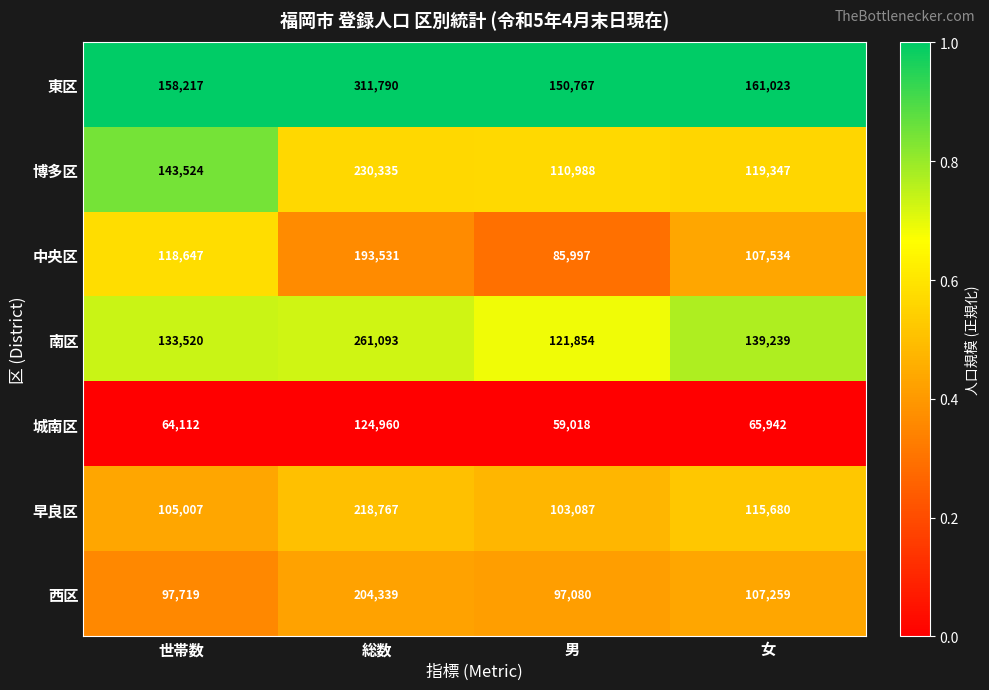

Reading left to right, extract all data points from this chart.

東区: 世帯数=158217	総数=311790	男=150767	女=161023
博多区: 世帯数=143524	総数=230335	男=110988	女=119347
中央区: 世帯数=118647	総数=193531	男=85997	女=107534
南区: 世帯数=133520	総数=261093	男=121854	女=139239
城南区: 世帯数=64112	総数=124960	男=59018	女=65942
早良区: 世帯数=105007	総数=218767	男=103087	女=115680
西区: 世帯数=97719	総数=204339	男=97080	女=107259